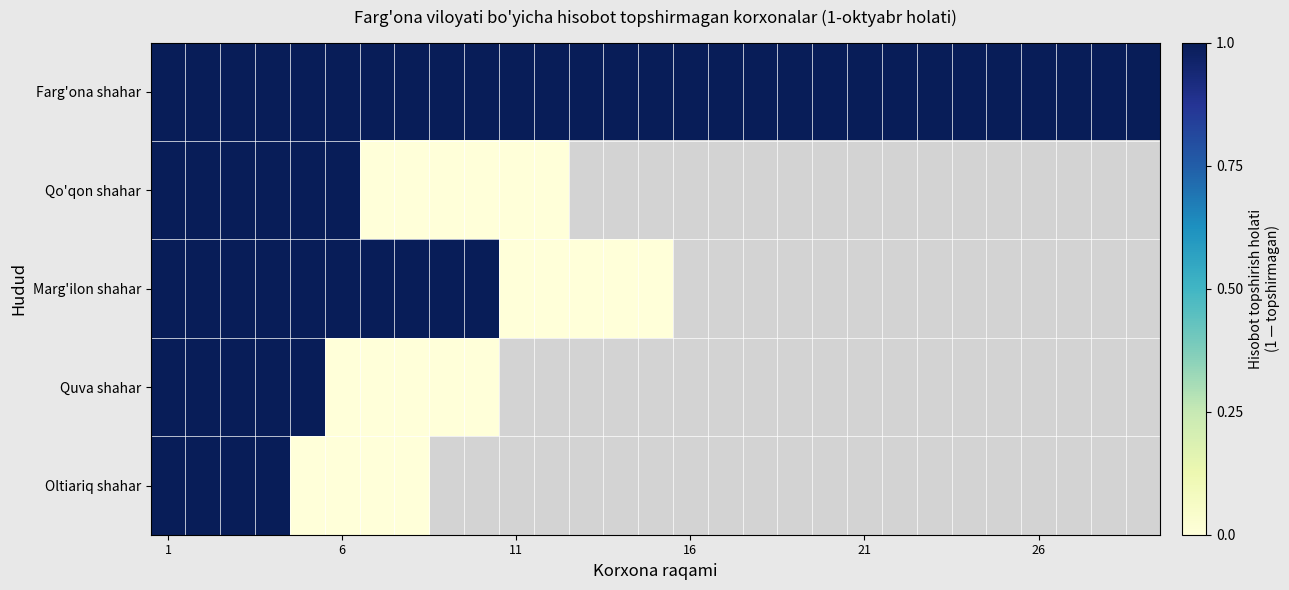

What is the difference between the second highest and minimum values in the row_1 series?

1.0